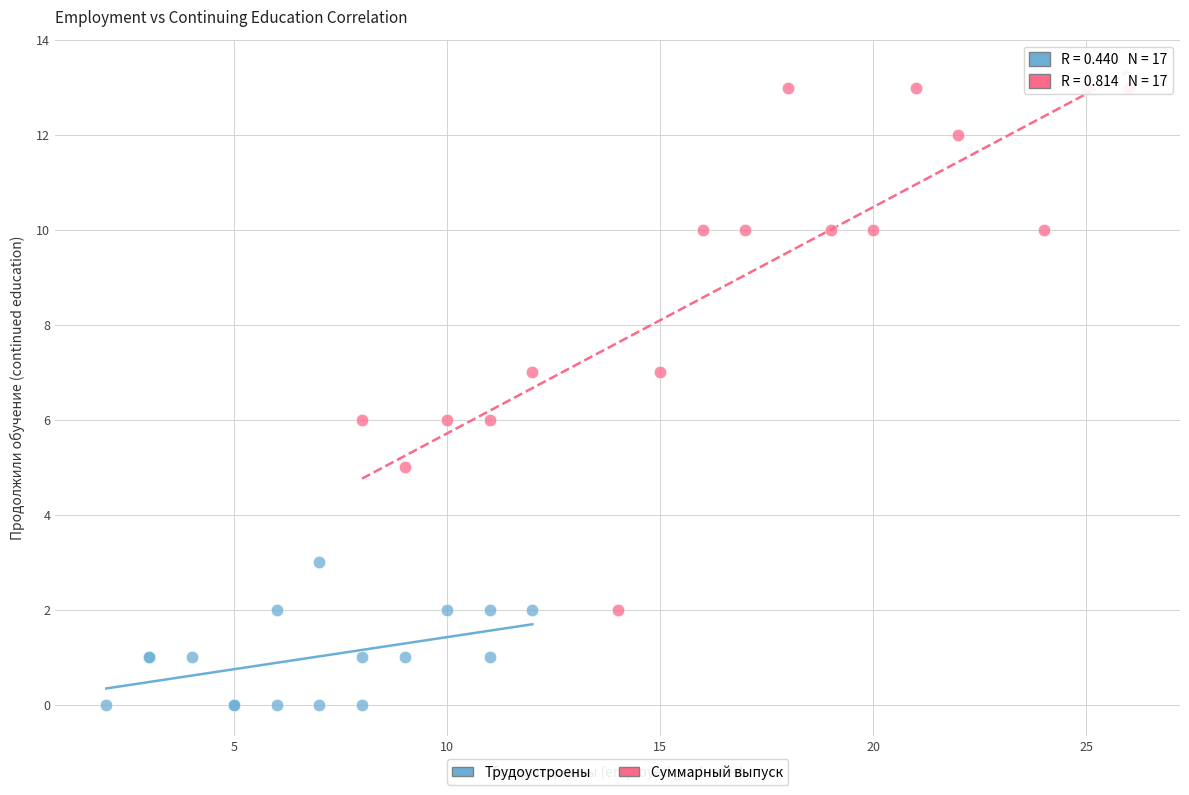

Which series has the largest Y range (max minus min)?

Суммарный выпуск